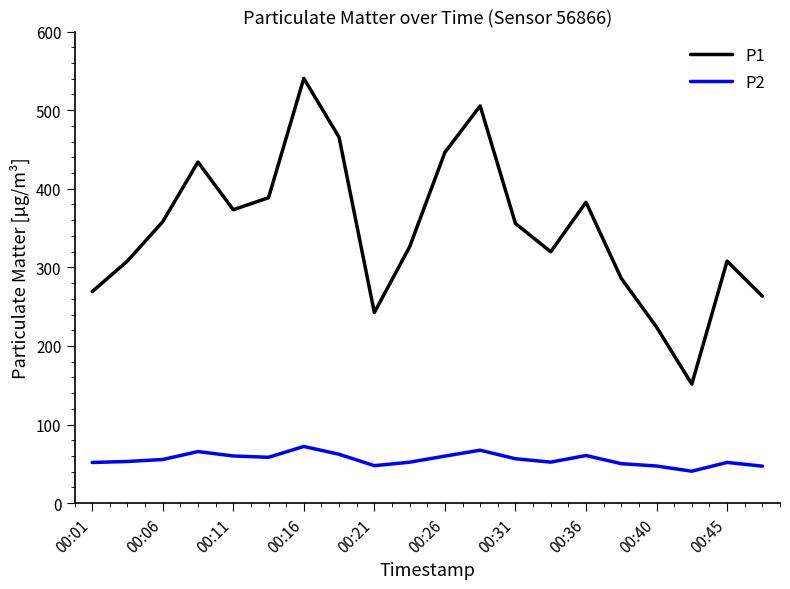

List the series in order of their peak value, highest first.

P1, P2